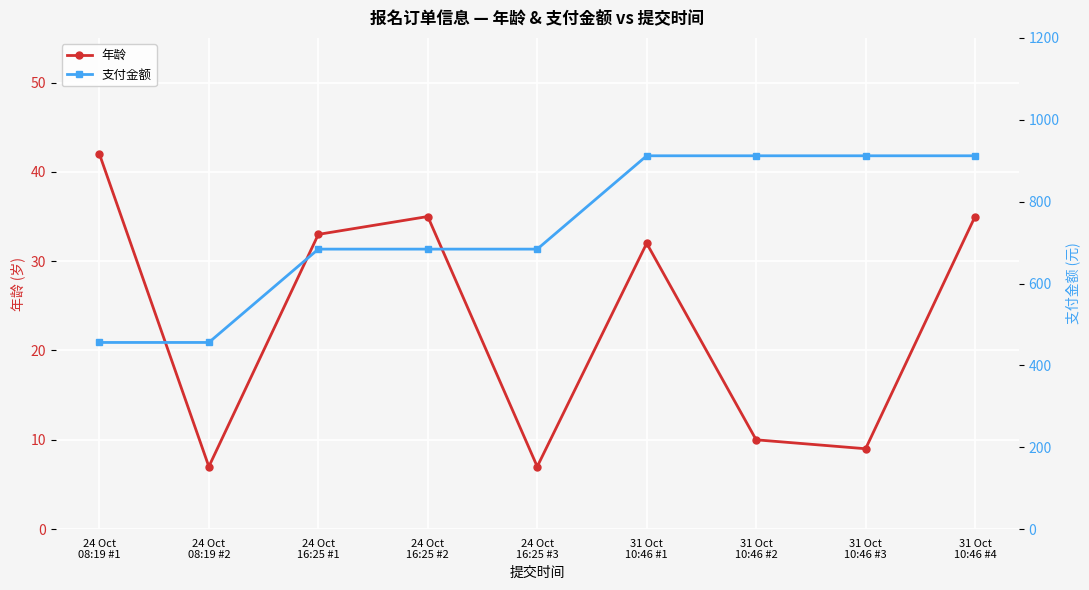

At which label does 年龄 reach its minimum?

24 Oct
08:19 #2